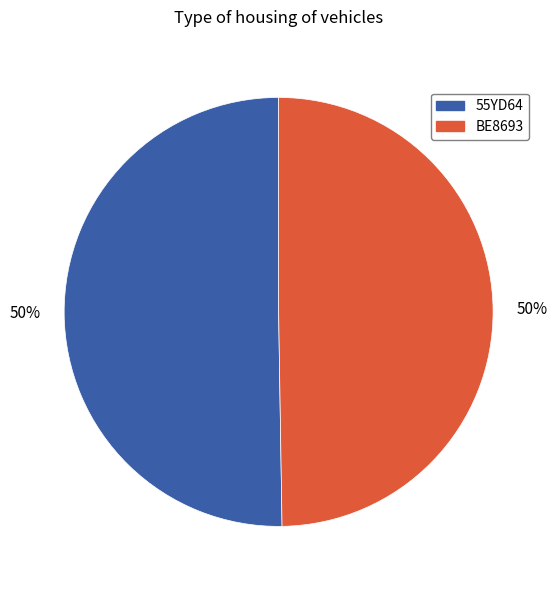

Is it true that BE8693 is 41% of the pie?

False